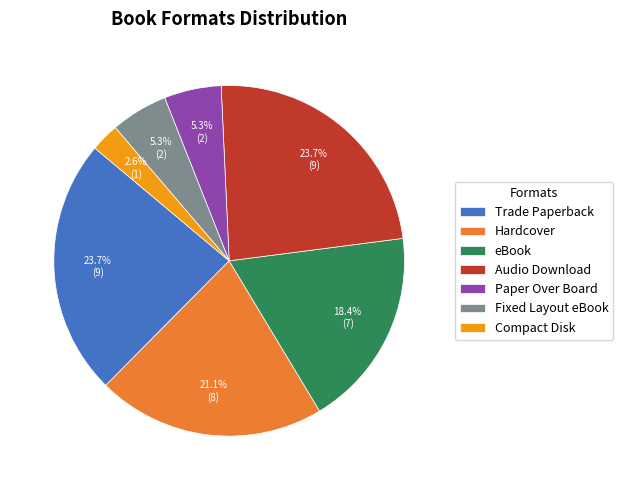

To the nearest percent, what percentage of the pie is Hardcover?

21%